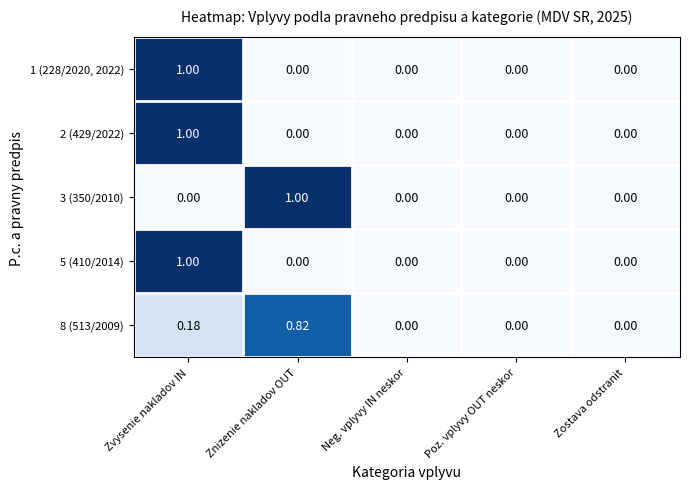

At which label does 5 (410/2014) reach its peak?

Zvysenie nakladov IN